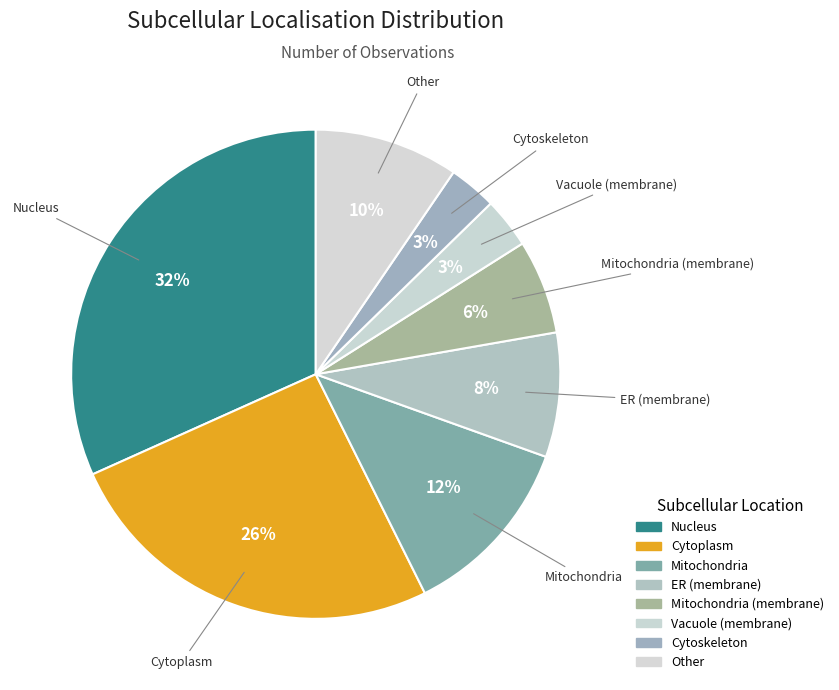

How many segments does this pie chart have?

8